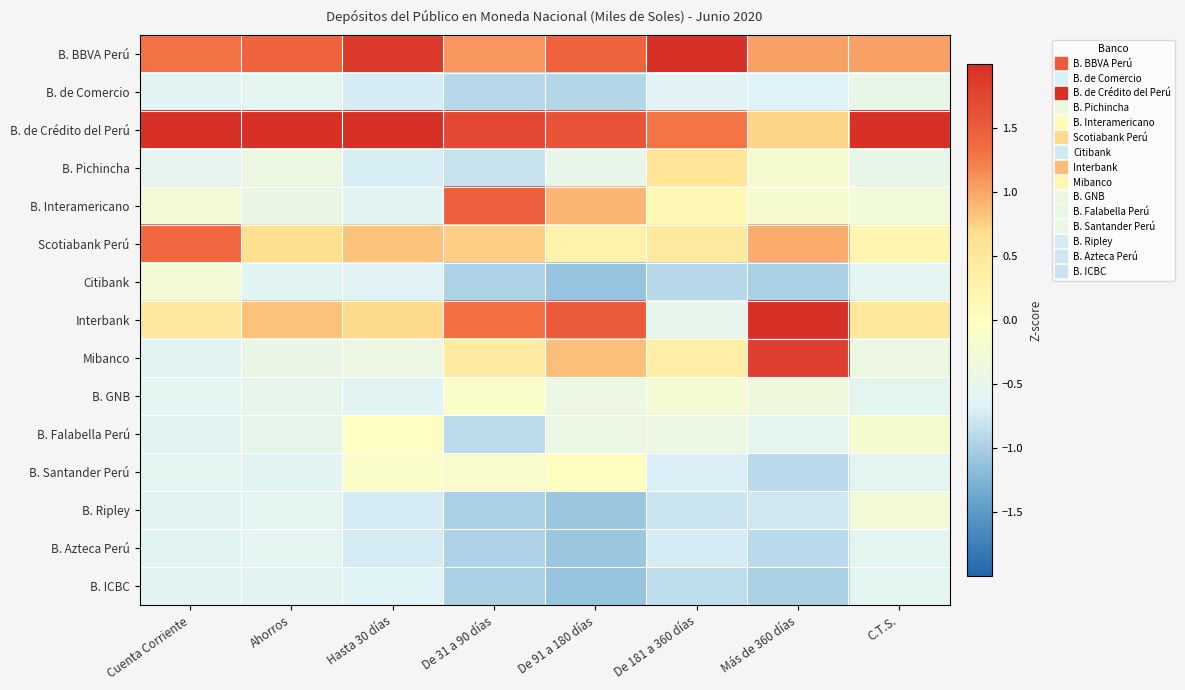

Reading left to right, extract all data points from this chart.

B. BBVA Perú: Cuenta Corriente=1.3	Ahorros=1.4	Hasta 30 días=1.9	De 31 a 90 días=1.1	De 91 a 180 días=1.5	De 181 a 360 días=2.9	Más de 360 días=1.0	C.T.S.=1.0
B. de Comercio: Cuenta Corriente=-0.6	Ahorros=-0.6	Hasta 30 días=-0.7	De 31 a 90 días=-0.9	De 91 a 180 días=-0.9	De 181 a 360 días=-0.6	Más de 360 días=-0.7	C.T.S.=-0.5
B. de Crédito del Perú: Cuenta Corriente=2.8	Ahorros=2.9	Hasta 30 días=2.5	De 31 a 90 días=1.7	De 91 a 180 días=1.6	De 181 a 360 días=1.3	Más de 360 días=0.7	C.T.S.=3.3
B. Pichincha: Cuenta Corriente=-0.5	Ahorros=-0.4	Hasta 30 días=-0.7	De 31 a 90 días=-0.8	De 91 a 180 días=-0.5	De 181 a 360 días=0.6	Más de 360 días=-0.2	C.T.S.=-0.5
B. Interamericano: Cuenta Corriente=-0.3	Ahorros=-0.4	Hasta 30 días=-0.6	De 31 a 90 días=1.5	De 91 a 180 días=0.9	De 181 a 360 días=0.1	Más de 360 días=-0.2	C.T.S.=-0.3
Scotiabank Perú: Cuenta Corriente=1.4	Ahorros=0.6	Hasta 30 días=0.8	De 31 a 90 días=0.8	De 91 a 180 días=0.3	De 181 a 360 días=0.5	Más de 360 días=1.0	C.T.S.=0.2
Citibank: Cuenta Corriente=-0.3	Ahorros=-0.6	Hasta 30 días=-0.6	De 31 a 90 días=-1.0	De 91 a 180 días=-1.1	De 181 a 360 días=-0.9	Más de 360 días=-1.0	C.T.S.=-0.6
Interbank: Cuenta Corriente=0.5	Ahorros=0.8	Hasta 30 días=0.7	De 31 a 90 días=1.3	De 91 a 180 días=1.5	De 181 a 360 días=-0.5	Más de 360 días=2.0	C.T.S.=0.5
Mibanco: Cuenta Corriente=-0.6	Ahorros=-0.4	Hasta 30 días=-0.4	De 31 a 90 días=0.4	De 91 a 180 días=0.9	De 181 a 360 días=0.3	Más de 360 días=1.8	C.T.S.=-0.4
B. GNB: Cuenta Corriente=-0.6	Ahorros=-0.5	Hasta 30 días=-0.6	De 31 a 90 días=-0.1	De 91 a 180 días=-0.4	De 181 a 360 días=-0.2	Más de 360 días=-0.4	C.T.S.=-0.6
B. Falabella Perú: Cuenta Corriente=-0.6	Ahorros=-0.5	Hasta 30 días=-0.0	De 31 a 90 días=-0.9	De 91 a 180 días=-0.4	De 181 a 360 días=-0.4	Más de 360 días=-0.6	C.T.S.=-0.2
B. Santander Perú: Cuenta Corriente=-0.6	Ahorros=-0.6	Hasta 30 días=-0.1	De 31 a 90 días=-0.1	De 91 a 180 días=-0.0	De 181 a 360 días=-0.7	Más de 360 días=-0.9	C.T.S.=-0.6
B. Ripley: Cuenta Corriente=-0.6	Ahorros=-0.6	Hasta 30 días=-0.7	De 31 a 90 días=-1.0	De 91 a 180 días=-1.1	De 181 a 360 días=-0.8	Más de 360 días=-0.8	C.T.S.=-0.3
B. Azteca Perú: Cuenta Corriente=-0.6	Ahorros=-0.6	Hasta 30 días=-0.7	De 31 a 90 días=-1.0	De 91 a 180 días=-1.1	De 181 a 360 días=-0.7	Más de 360 días=-0.9	C.T.S.=-0.6
B. ICBC: Cuenta Corriente=-0.6	Ahorros=-0.6	Hasta 30 días=-0.7	De 31 a 90 días=-1.0	De 91 a 180 días=-1.1	De 181 a 360 días=-0.9	Más de 360 días=-1.0	C.T.S.=-0.6